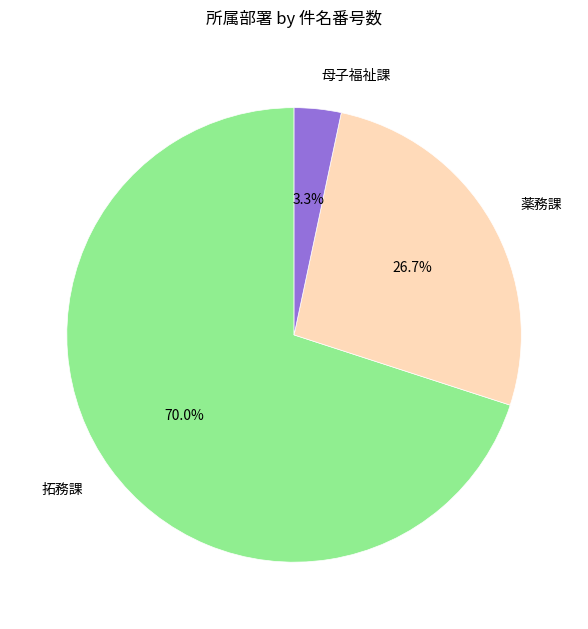

The 薬務課 slice represents 20% of the pie. True or false?

False